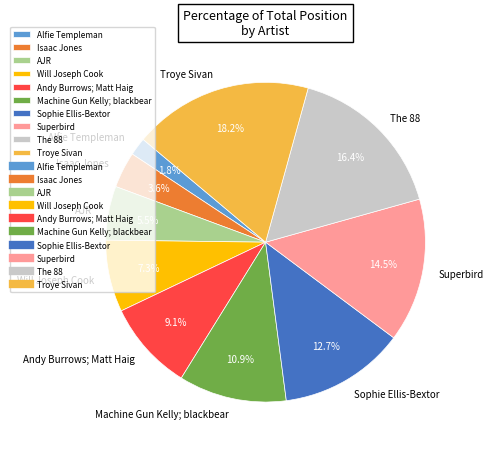

True or false: The 88 accounts for 16% of the total.

True